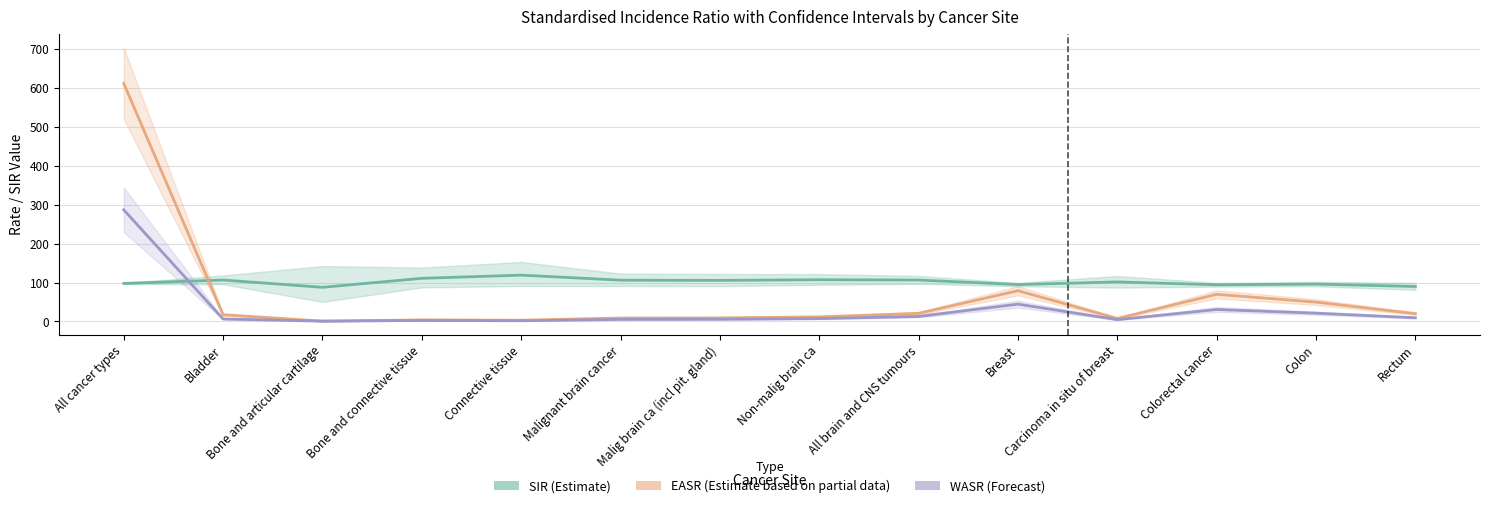

How many lines are shown in the chart?

3